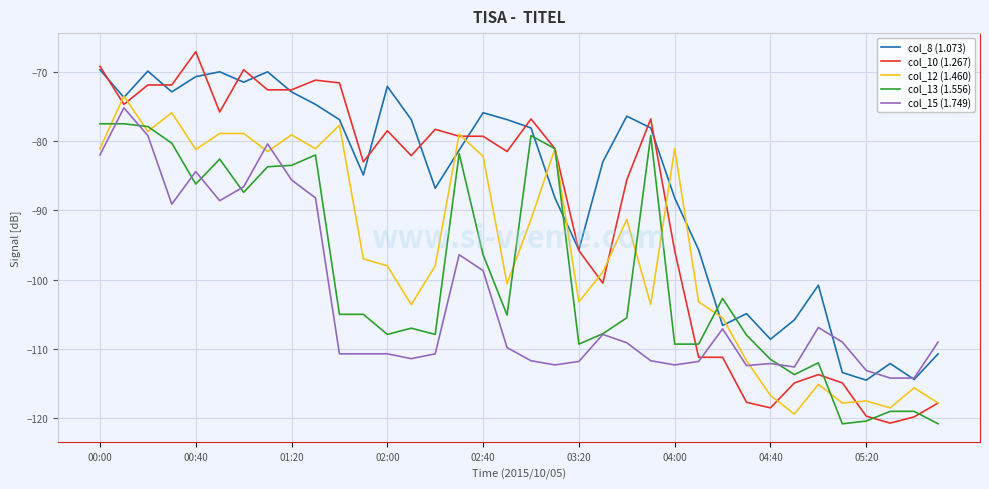

What is the minimum value for col_10 (1.267)?

-120.7